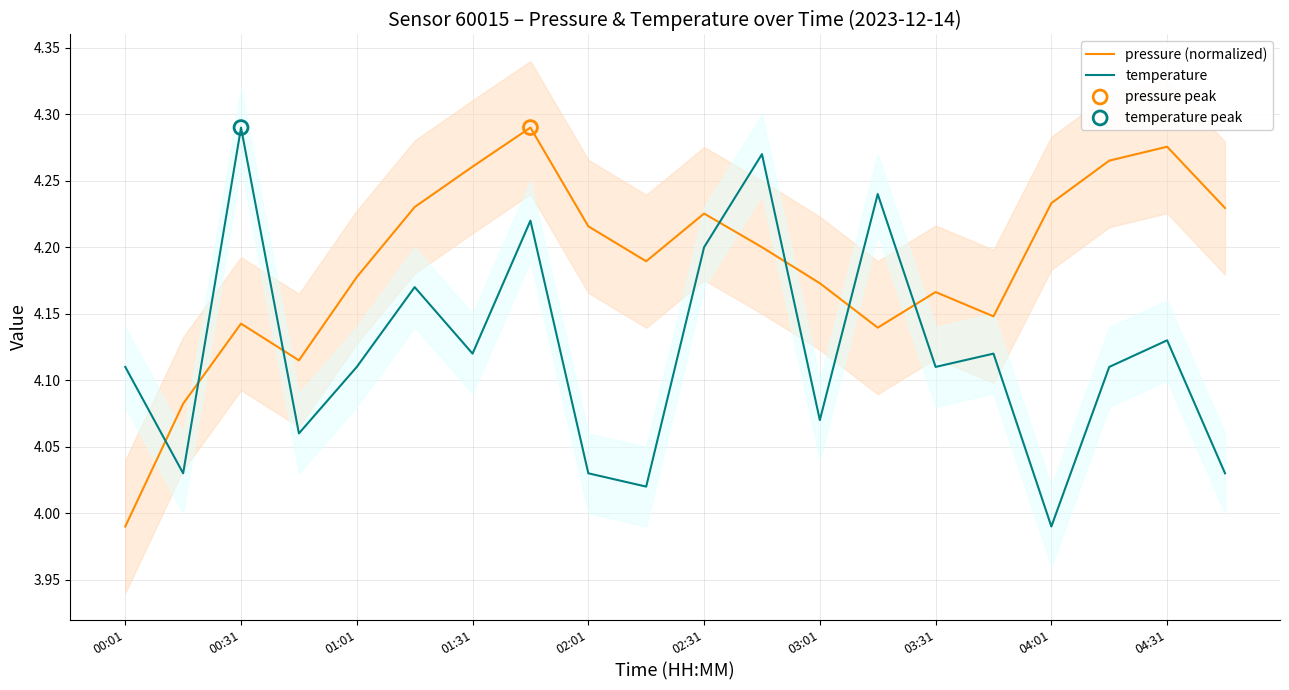

At how many categories does at least one series exceed 4?

20